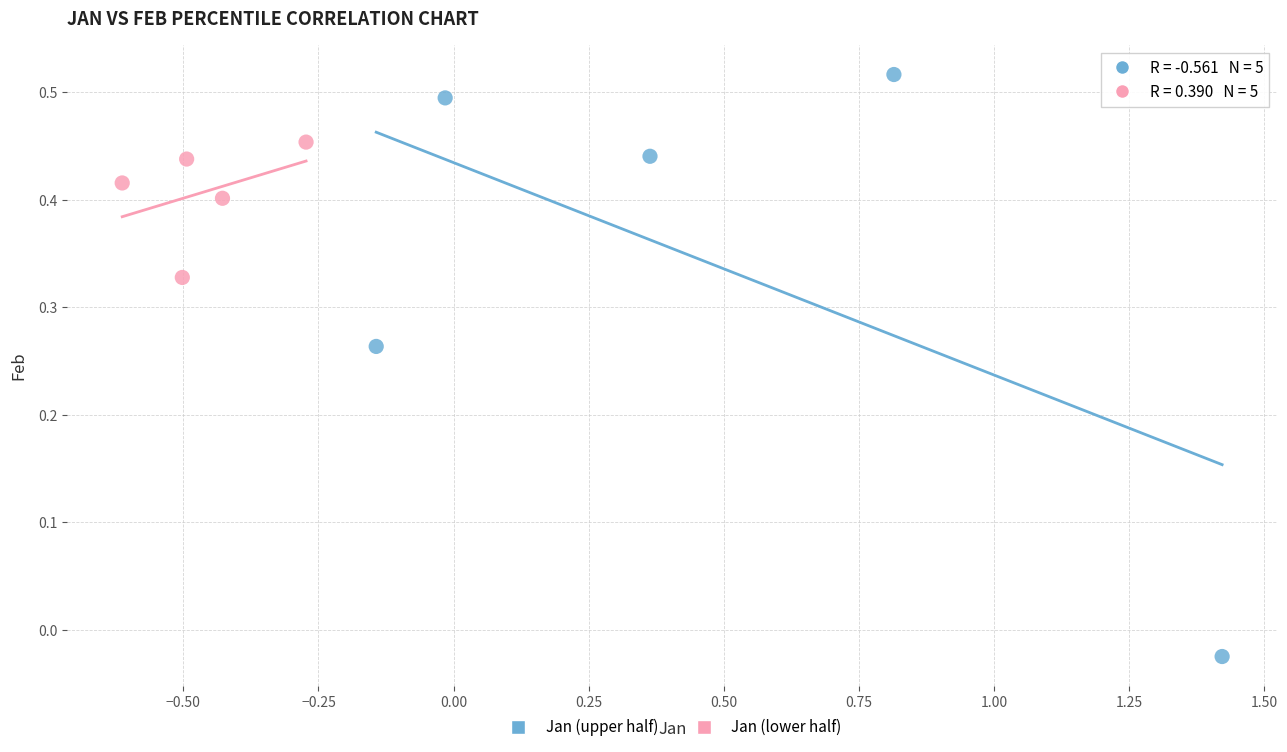

Which series contains the highest Y value?

Jan (upper half)